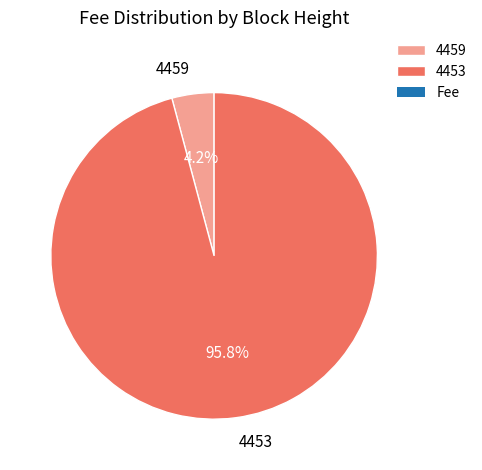

How much of the chart is everything except 4453?

4.2%